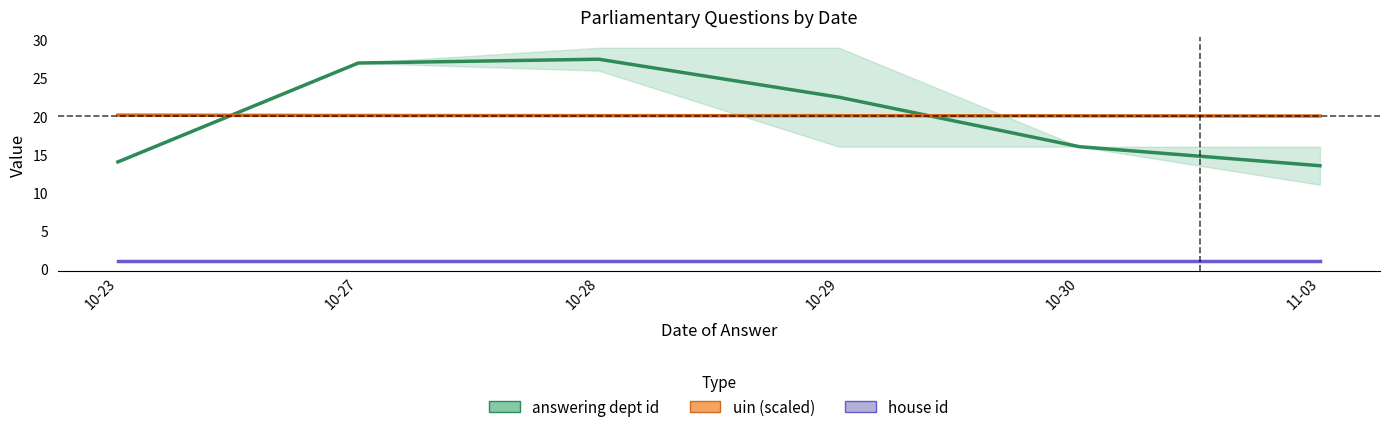

How many categories are shown in the chart?

6